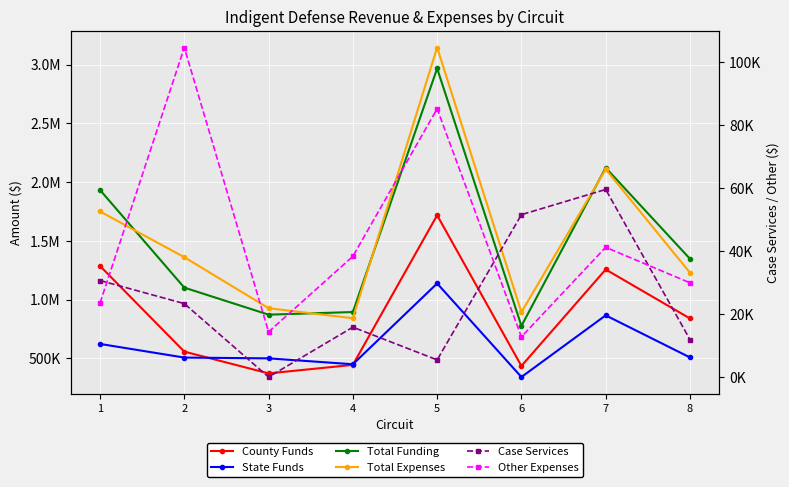

Rank the series at 1 from lowest to highest value.

Other Expenses, Case Services, State Funds, County Funds, Total Expenses, Total Funding